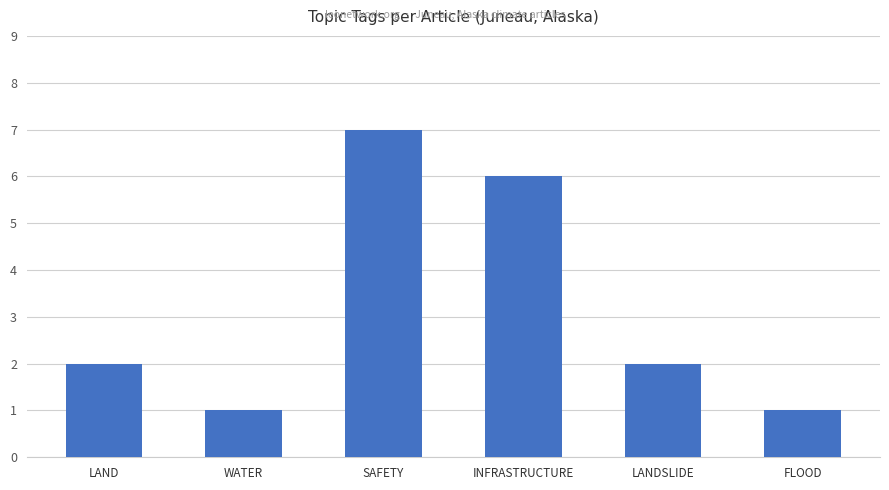

The value at INFRASTRUCTURE is 6. True or false?

True